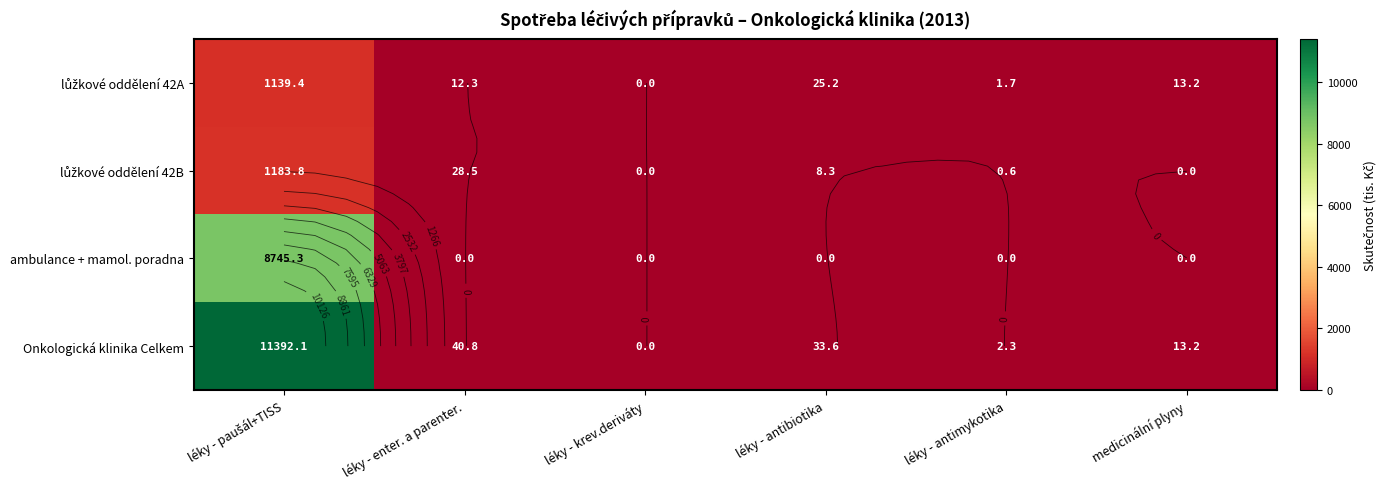

What is the sum of the lůžkové oddělení 42A values at léky - antibiotika and léky - krev.deriváty?

25.2